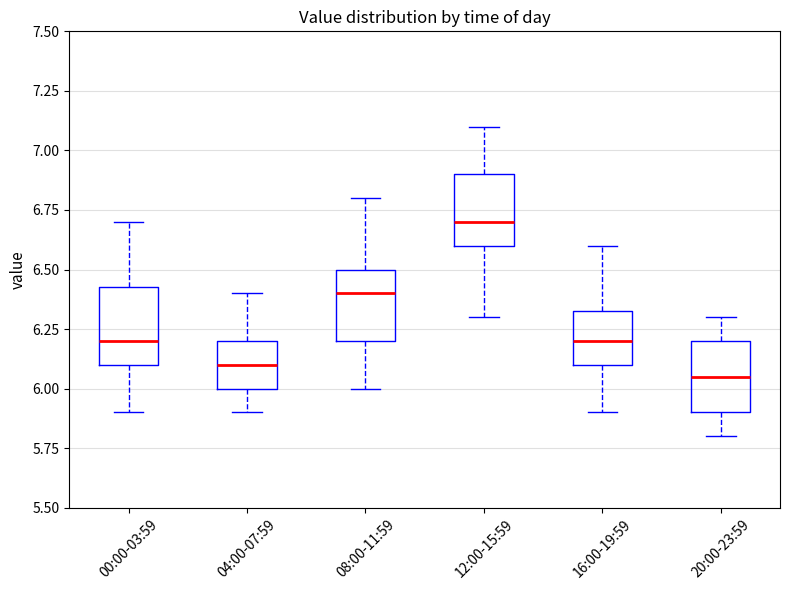

Where is the upper edge of the box for 00:00-03:59 on the y-axis? The values are not printed on the chart, so give them approximately, as read against the axis.

6.45